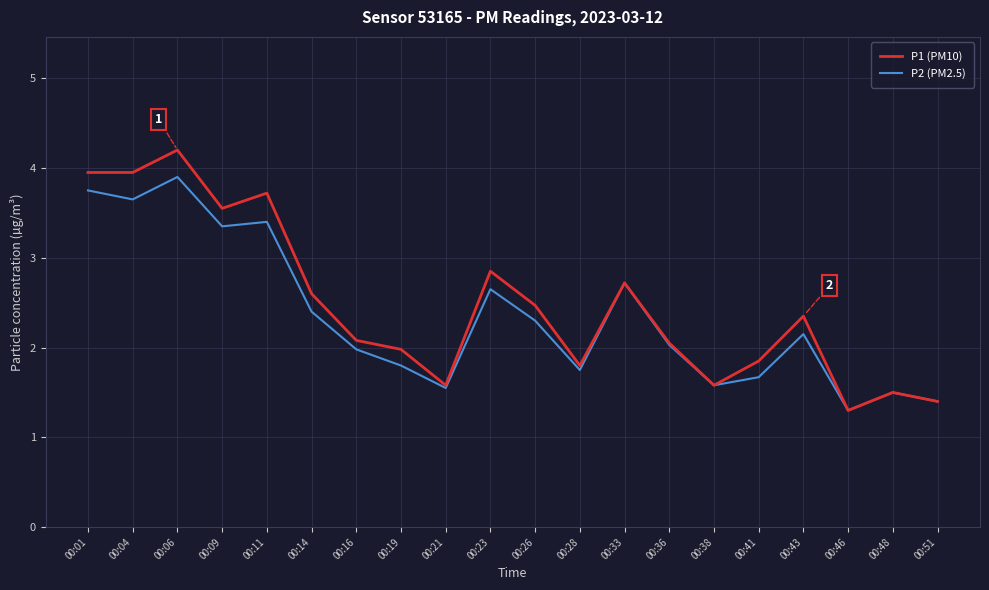

How many P2 (PM2.5) values are between 1 and 3?

15